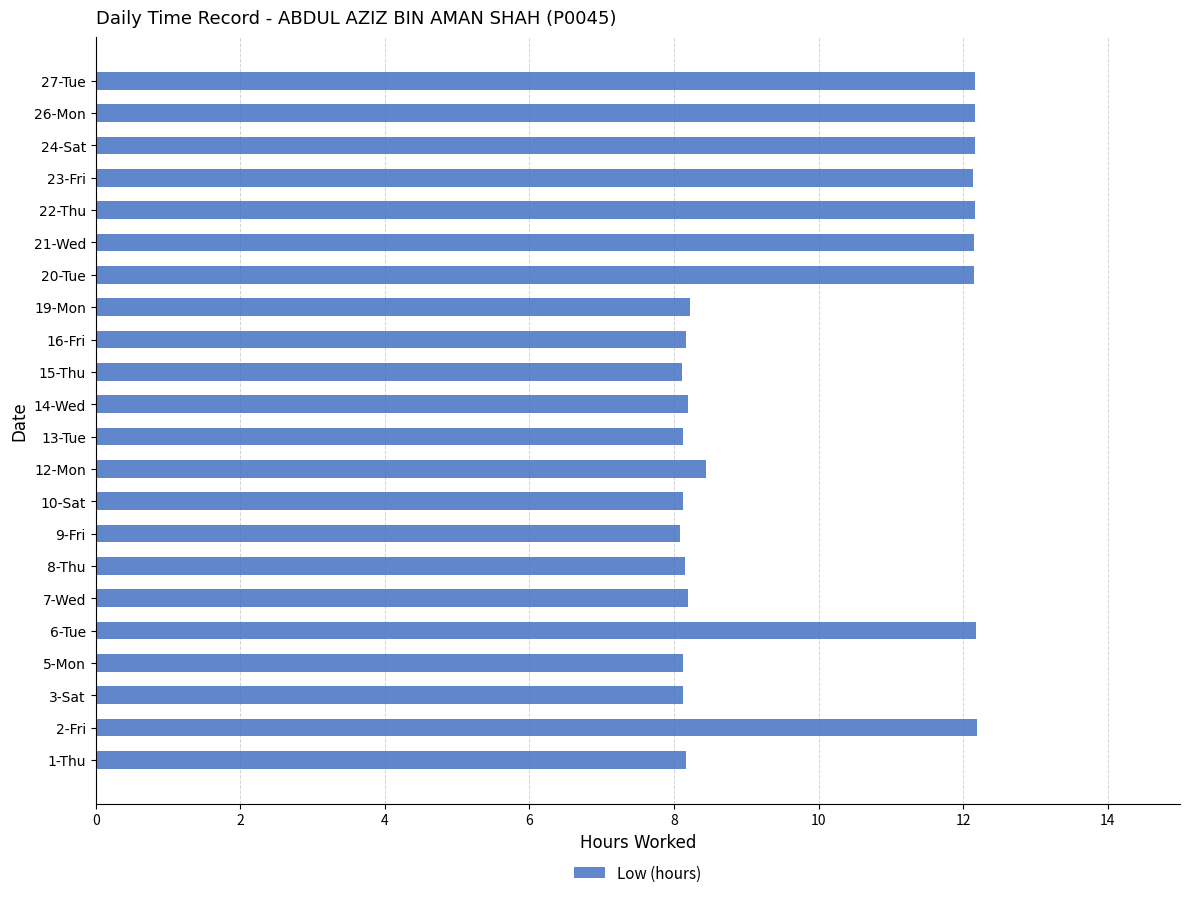

How many categories are shown in the chart?

22